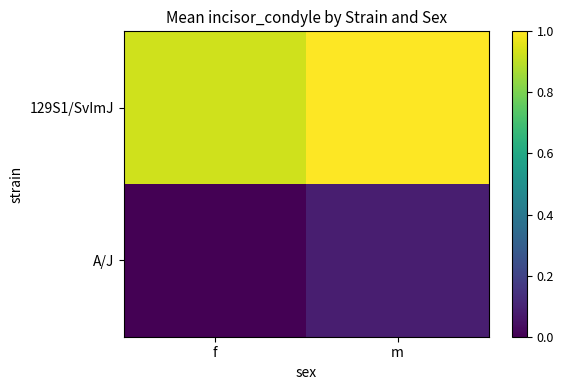

What is the total value across all series at f?

0.9